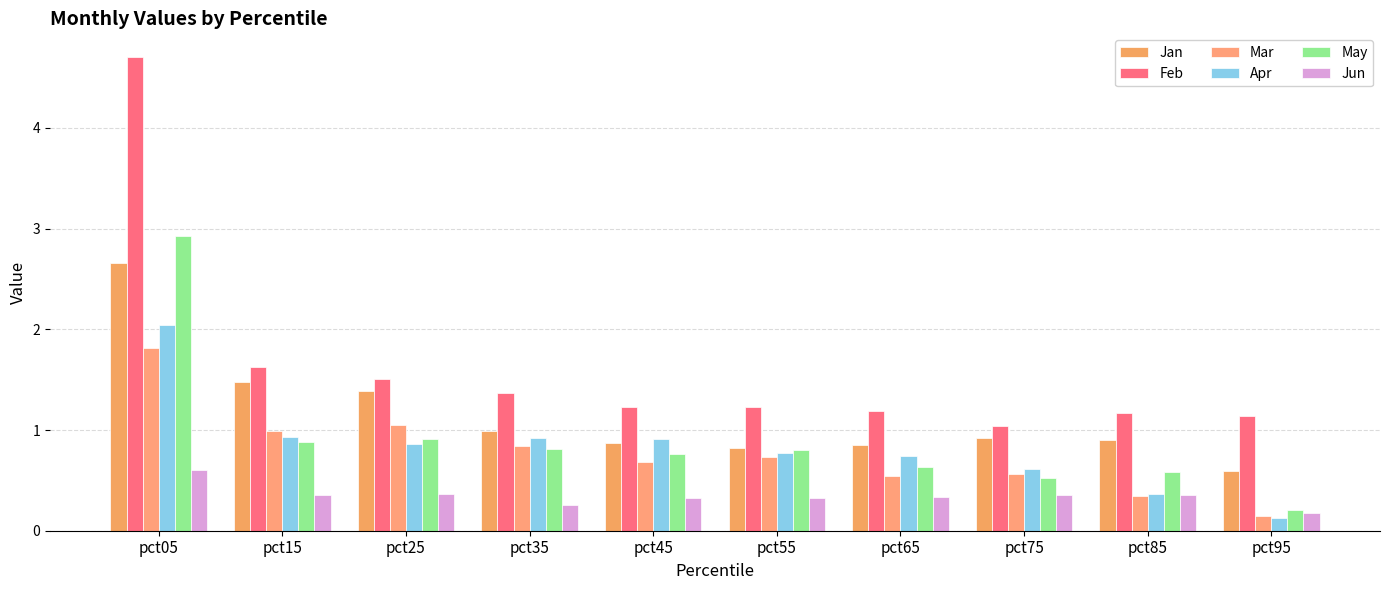

Which category has the lowest value in the Jun series?

pct95